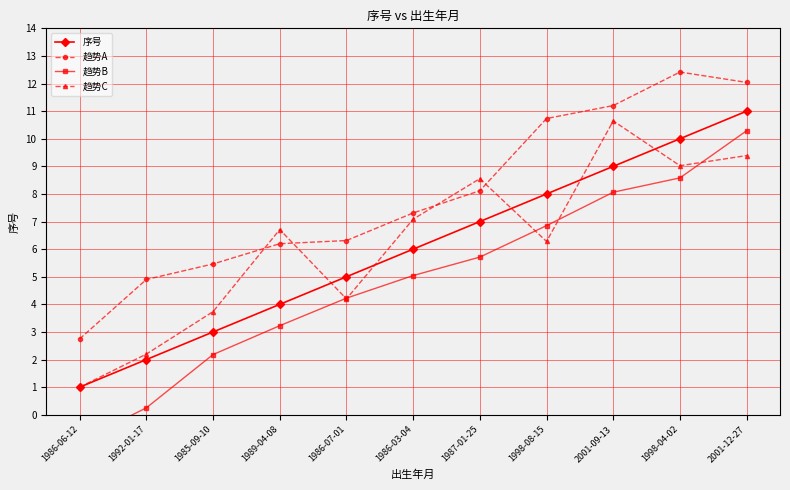

The 趋势C series shows 17.0 at 2001-09-13. True or false?

False